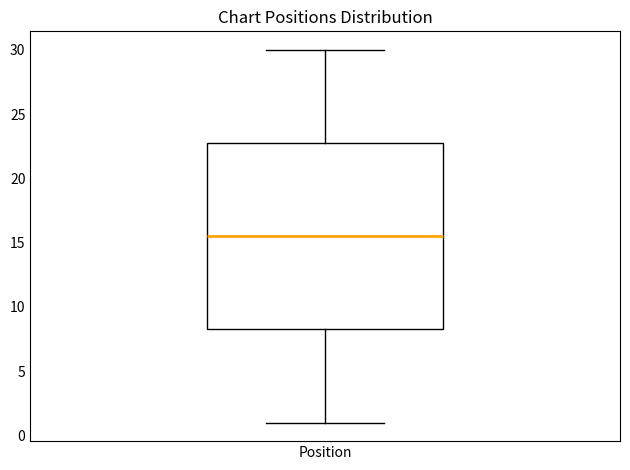

Read this box plot against the y-axis: the position of the median line, the range covered by the box, and the ends of both whiskers. The values are not printed on the chart, so give them approximately, as read against the axis.

median 15.5, box 8.5 to 23.0, whiskers 1.0 to 30.0